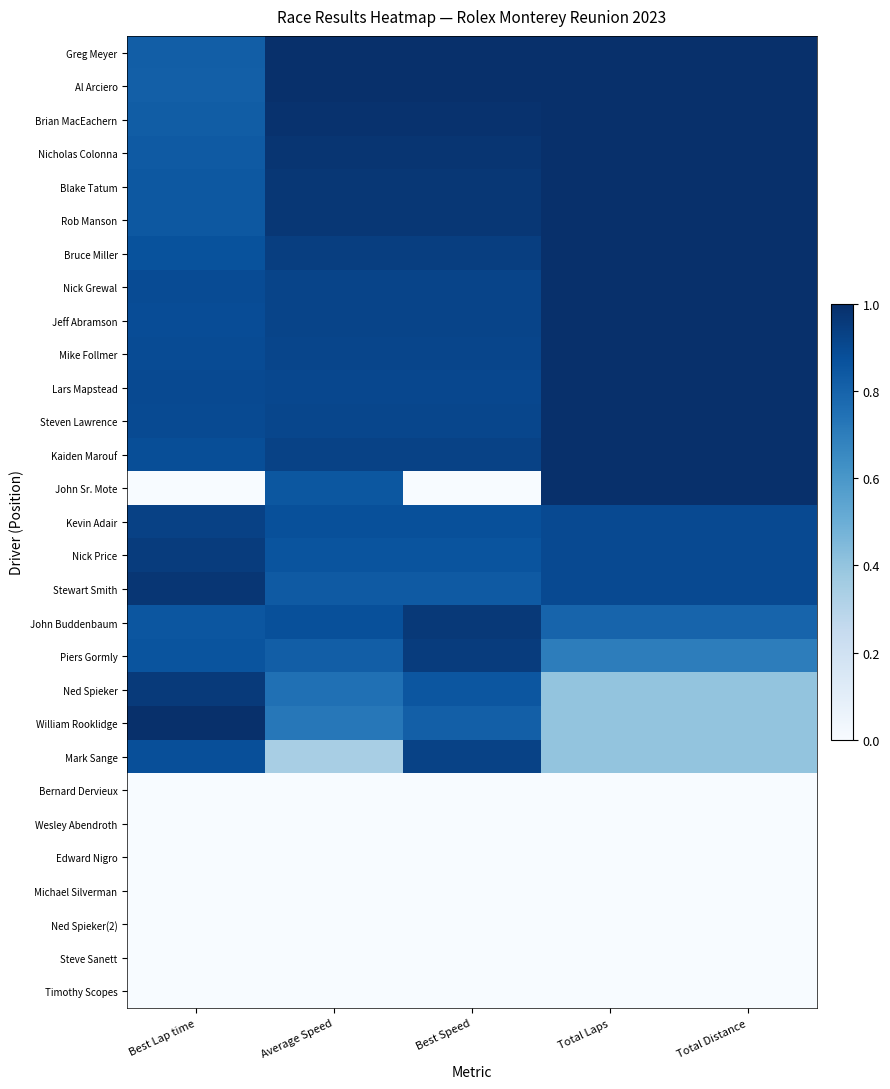

Reading left to right, list all the values displayed in this chart.

Greg Meyer: Best Lap time=0.8	Average Speed=1.0	Best Speed=1.0	Total Laps=1.0	Total Distance=1.0
Al Arciero: Best Lap time=0.8	Average Speed=1.0	Best Speed=1.0	Total Laps=1.0	Total Distance=1.0
Brian MacEachern: Best Lap time=0.8	Average Speed=1.0	Best Speed=1.0	Total Laps=1.0	Total Distance=1.0
Nicholas Colonna: Best Lap time=0.8	Average Speed=1.0	Best Speed=1.0	Total Laps=1.0	Total Distance=1.0
Blake Tatum: Best Lap time=0.8	Average Speed=1.0	Best Speed=1.0	Total Laps=1.0	Total Distance=1.0
Rob Manson: Best Lap time=0.8	Average Speed=1.0	Best Speed=1.0	Total Laps=1.0	Total Distance=1.0
Bruce Miller: Best Lap time=0.9	Average Speed=0.9	Best Speed=0.9	Total Laps=1.0	Total Distance=1.0
Nick Grewal: Best Lap time=0.9	Average Speed=0.9	Best Speed=0.9	Total Laps=1.0	Total Distance=1.0
Jeff Abramson: Best Lap time=0.9	Average Speed=0.9	Best Speed=0.9	Total Laps=1.0	Total Distance=1.0
Mike Follmer: Best Lap time=0.9	Average Speed=0.9	Best Speed=0.9	Total Laps=1.0	Total Distance=1.0
Lars Mapstead: Best Lap time=0.9	Average Speed=0.9	Best Speed=0.9	Total Laps=1.0	Total Distance=1.0
Steven Lawrence: Best Lap time=0.9	Average Speed=0.9	Best Speed=0.9	Total Laps=1.0	Total Distance=1.0
Kaiden Marouf: Best Lap time=0.9	Average Speed=0.9	Best Speed=0.9	Total Laps=1.0	Total Distance=1.0
John Sr. Mote: Best Lap time=0.0	Average Speed=0.8	Best Speed=0.0	Total Laps=1.0	Total Distance=1.0
Kevin Adair: Best Lap time=0.9	Average Speed=0.9	Best Speed=0.9	Total Laps=0.9	Total Distance=0.9
Nick Price: Best Lap time=0.9	Average Speed=0.9	Best Speed=0.9	Total Laps=0.9	Total Distance=0.9
Stewart Smith: Best Lap time=1.0	Average Speed=0.8	Best Speed=0.8	Total Laps=0.9	Total Distance=0.9
John Buddenbaum: Best Lap time=0.9	Average Speed=0.9	Best Speed=1.0	Total Laps=0.8	Total Distance=0.8
Piers Gormly: Best Lap time=0.9	Average Speed=0.8	Best Speed=1.0	Total Laps=0.7	Total Distance=0.7
Ned Spieker: Best Lap time=1.0	Average Speed=0.8	Best Speed=0.9	Total Laps=0.4	Total Distance=0.4
William Rooklidge: Best Lap time=1.0	Average Speed=0.7	Best Speed=0.8	Total Laps=0.4	Total Distance=0.4
Mark Sange: Best Lap time=0.9	Average Speed=0.3	Best Speed=0.9	Total Laps=0.4	Total Distance=0.4
Bernard Dervieux: Best Lap time=0.0	Average Speed=0.0	Best Speed=0.0	Total Laps=0.0	Total Distance=0.0
Wesley Abendroth: Best Lap time=0.0	Average Speed=0.0	Best Speed=0.0	Total Laps=0.0	Total Distance=0.0
Edward Nigro: Best Lap time=0.0	Average Speed=0.0	Best Speed=0.0	Total Laps=0.0	Total Distance=0.0
Michael Silverman: Best Lap time=0.0	Average Speed=0.0	Best Speed=0.0	Total Laps=0.0	Total Distance=0.0
Ned Spieker(2): Best Lap time=0.0	Average Speed=0.0	Best Speed=0.0	Total Laps=0.0	Total Distance=0.0
Steve Sanett: Best Lap time=0.0	Average Speed=0.0	Best Speed=0.0	Total Laps=0.0	Total Distance=0.0
Timothy Scopes: Best Lap time=0.0	Average Speed=0.0	Best Speed=0.0	Total Laps=0.0	Total Distance=0.0